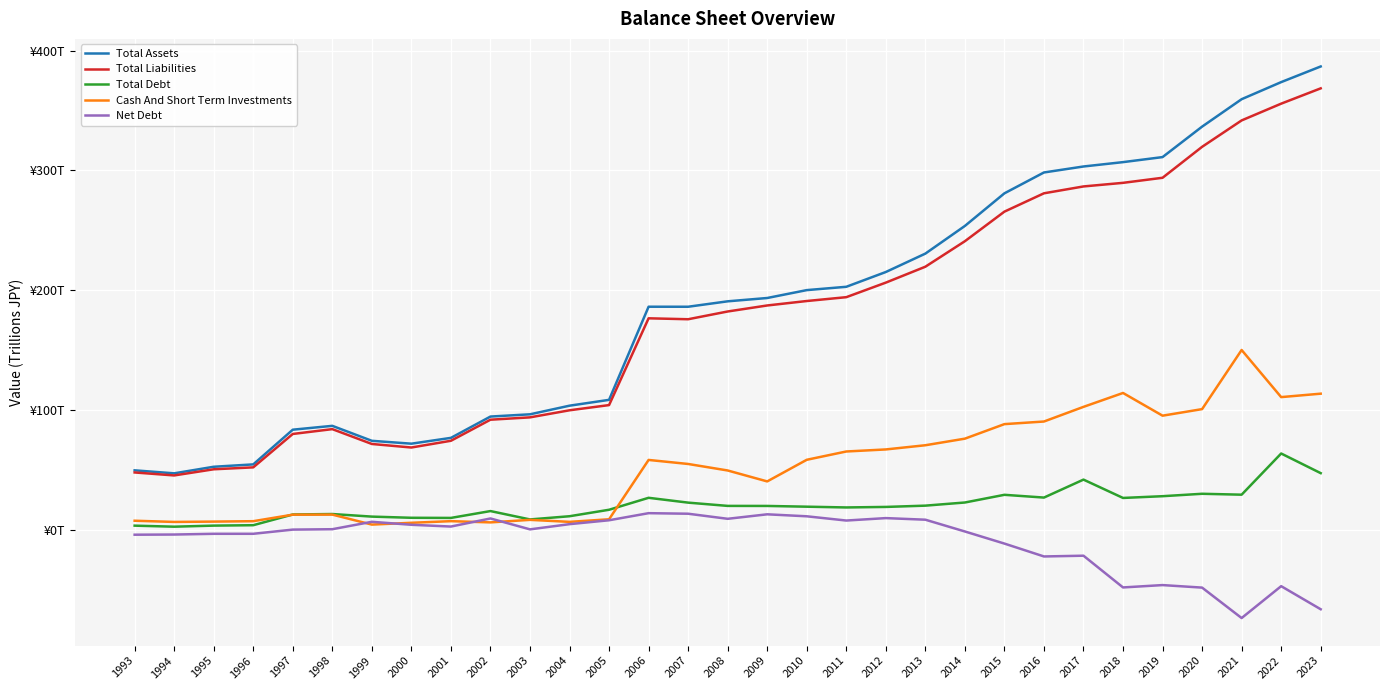

True or false: Total Debt and Net Debt intersect in this chart.

False